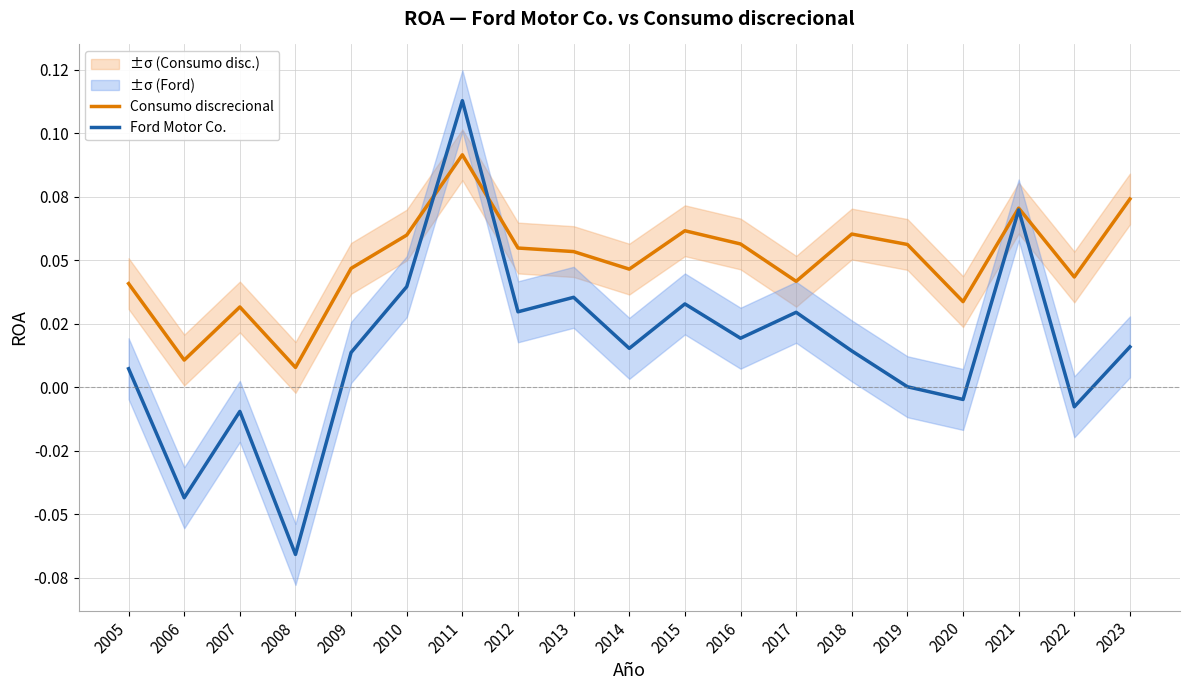

How many lines are shown in the chart?

2